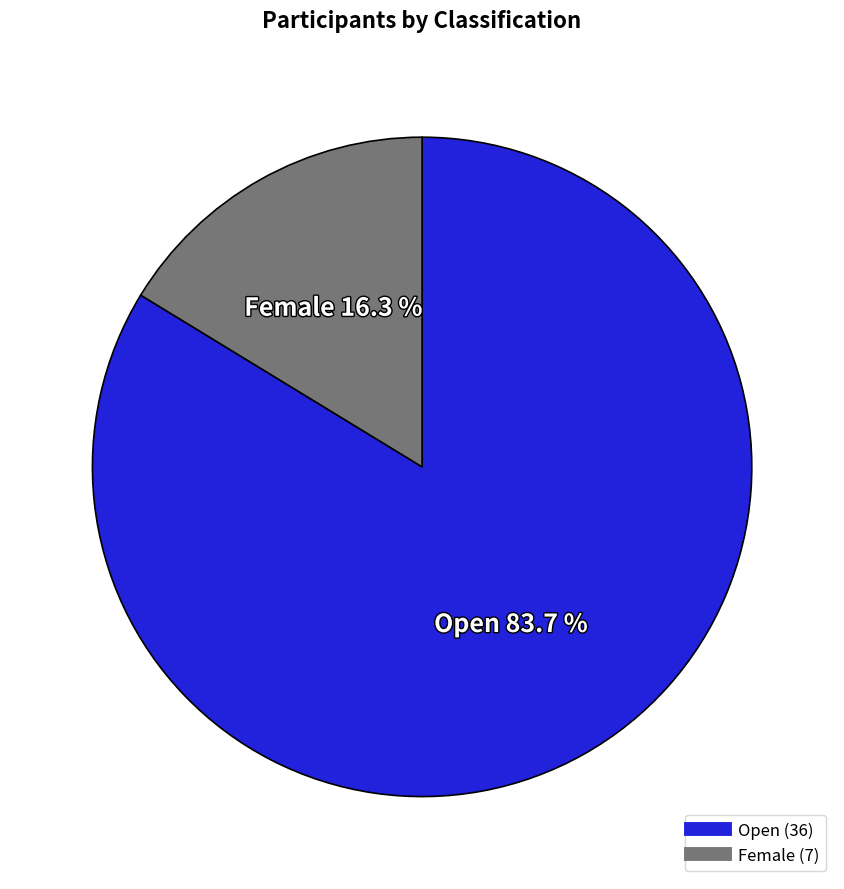

True or false: Open accounts for 84% of the total.

True